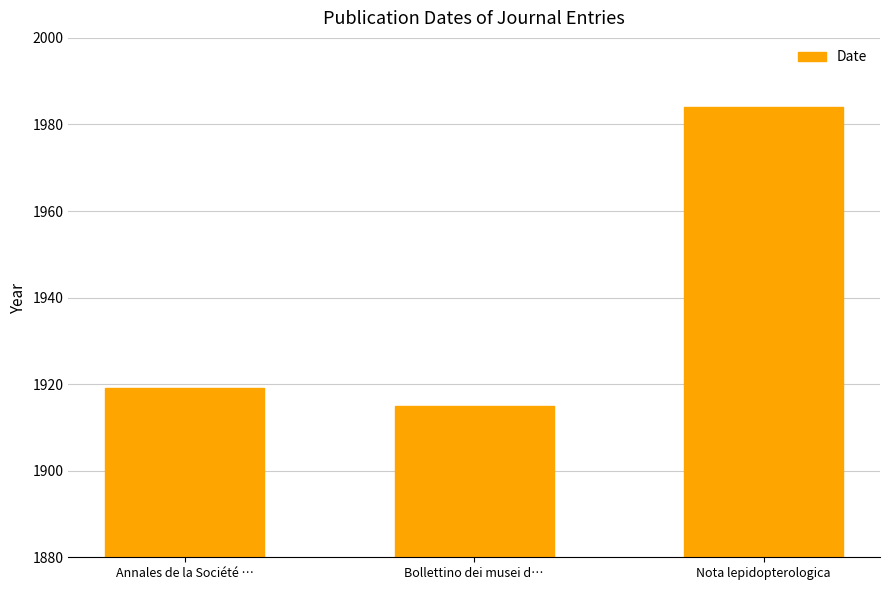

What is the label of the 3rd bar from the right?

Annales de la Société …